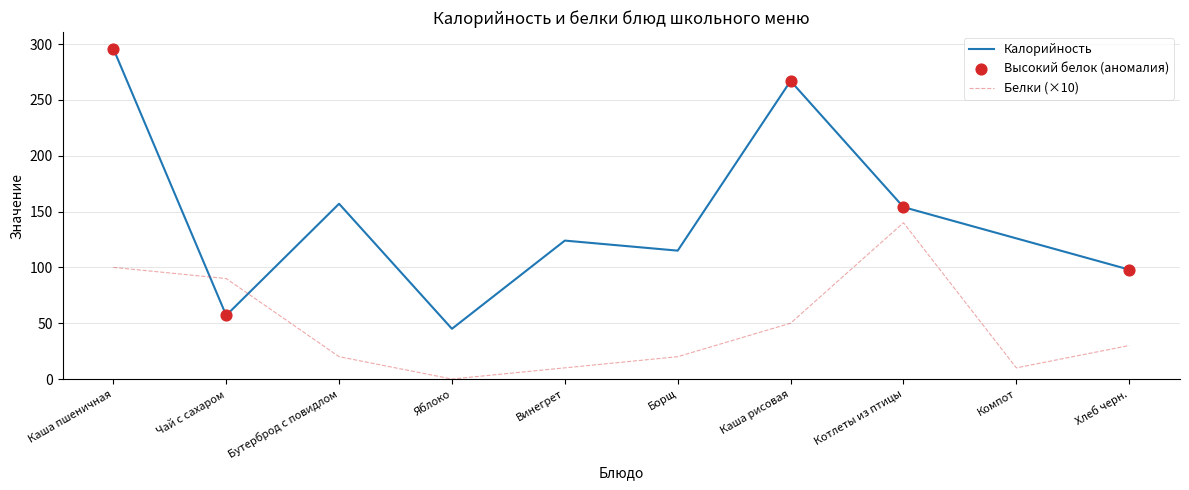

What is the spread (max minus min) of values at Борщ?

95